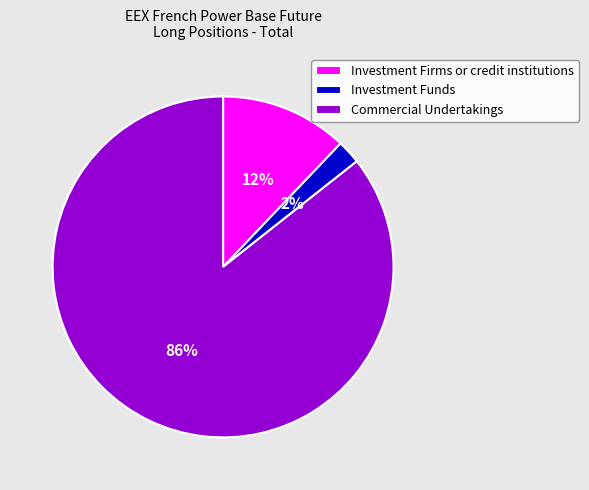

Rank the categories by value from lowest to highest.

Investment Funds, Investment Firms or credit institutions, Commercial Undertakings